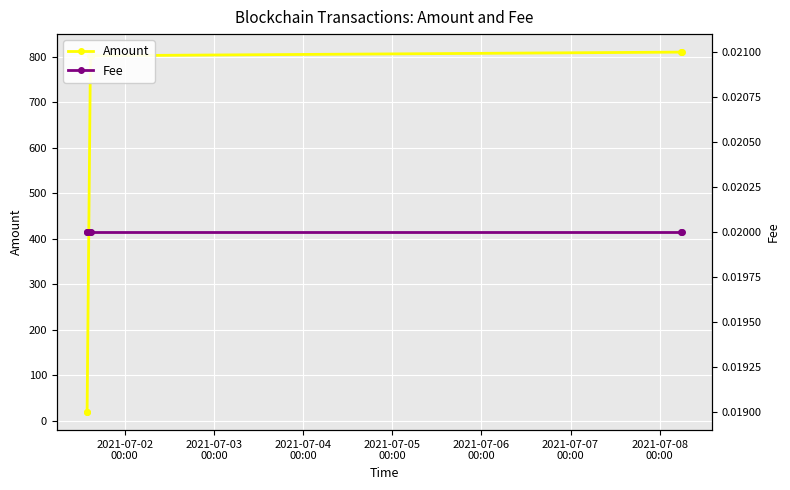

What is the maximum value shown in the chart?

810.0